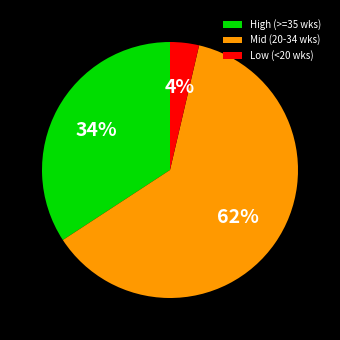

Rank the categories by value from lowest to highest.

Low (<20 wks), High (>=35 wks), Mid (20-34 wks)